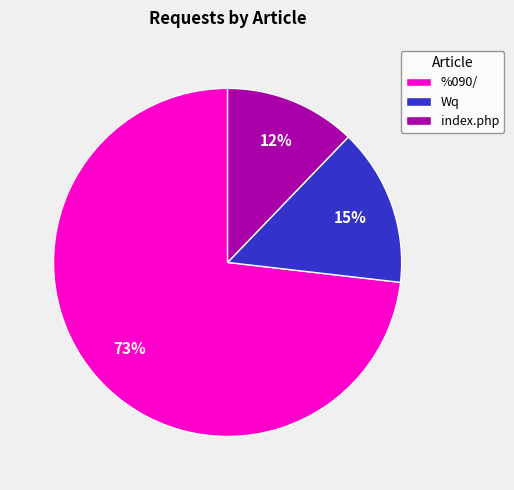

Count the number of slices in the pie.

3